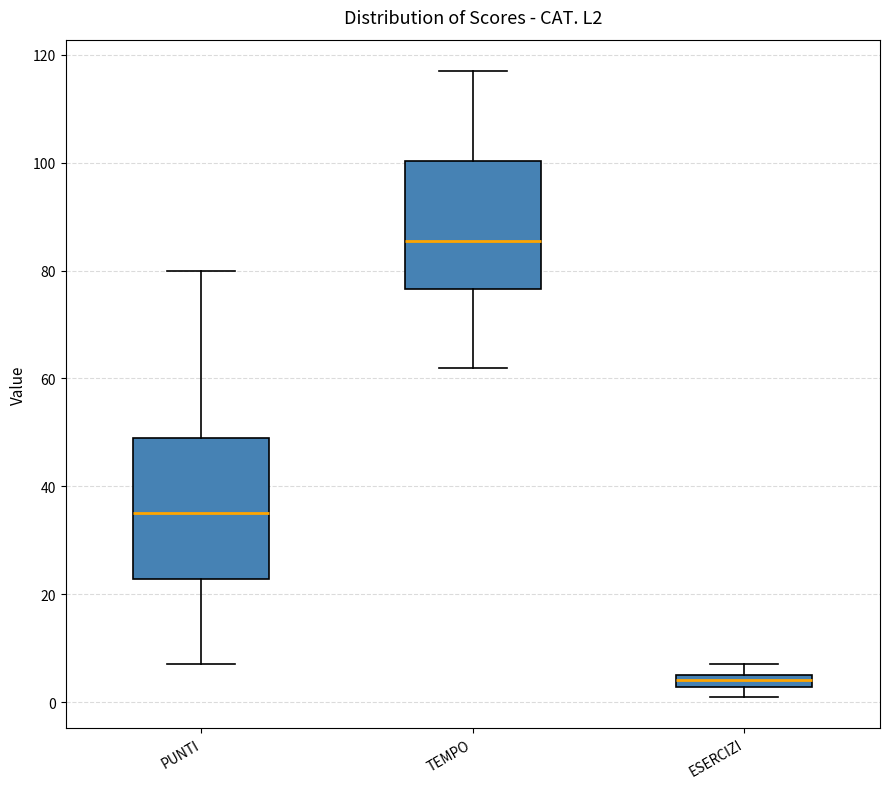

Which box's median line is the lowest?

ESERCIZI